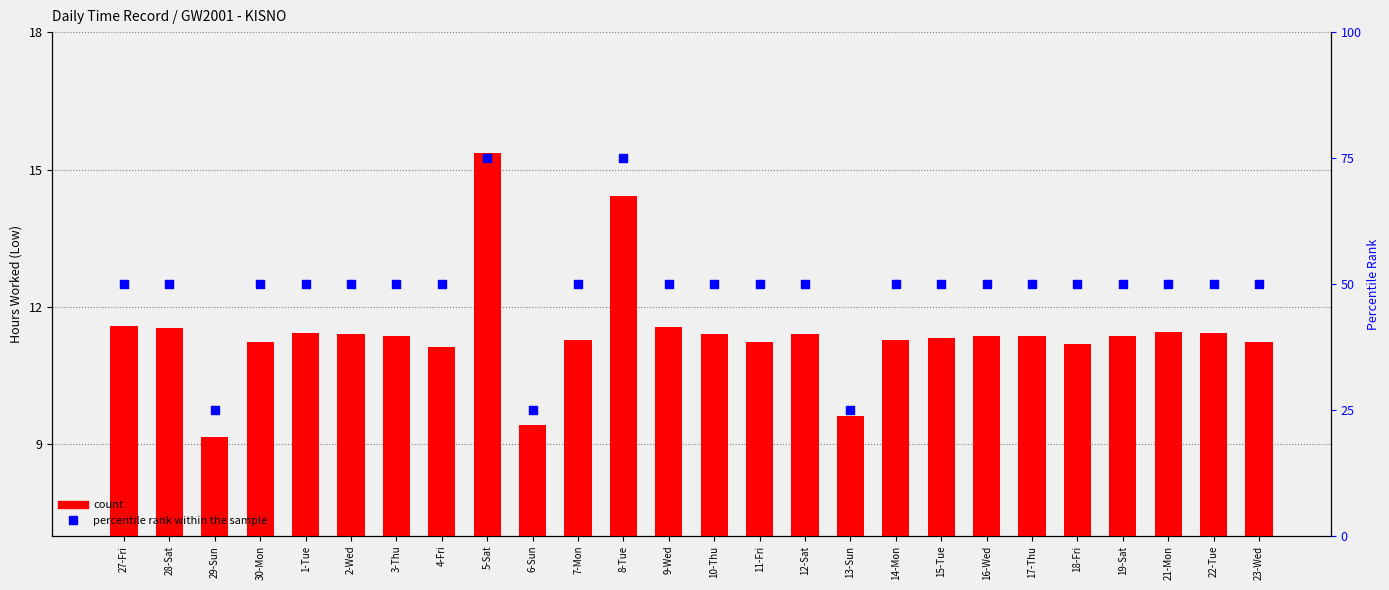

At how many categories does at least one series exceed 24?

26